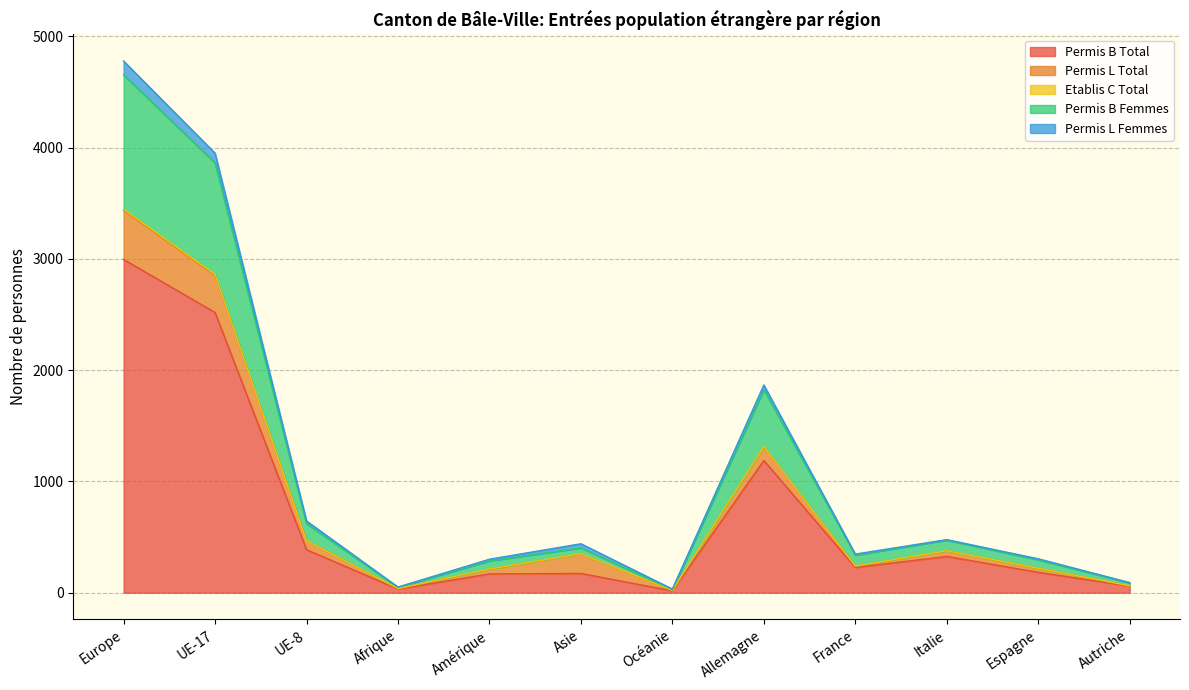

At which category is the sum across all series the highest?

Europe